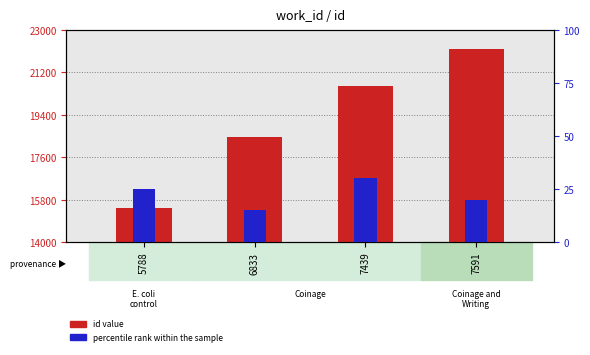

What is the smallest value displayed?

15